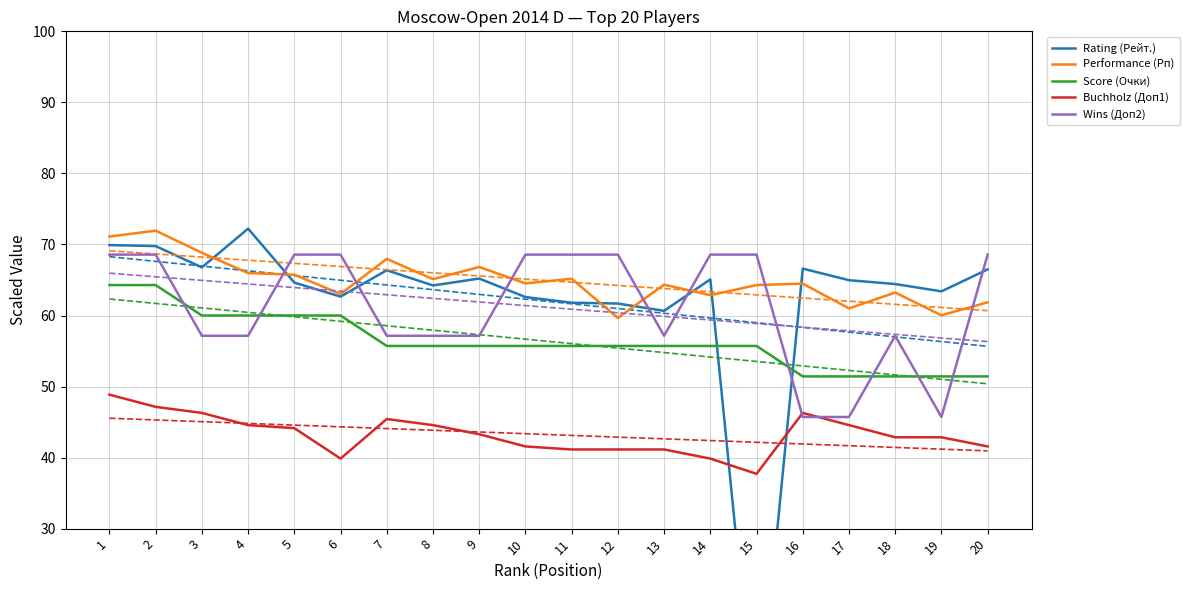

True or false: Wins (Доп2) has more than 2 points higher than both neighbors.

False